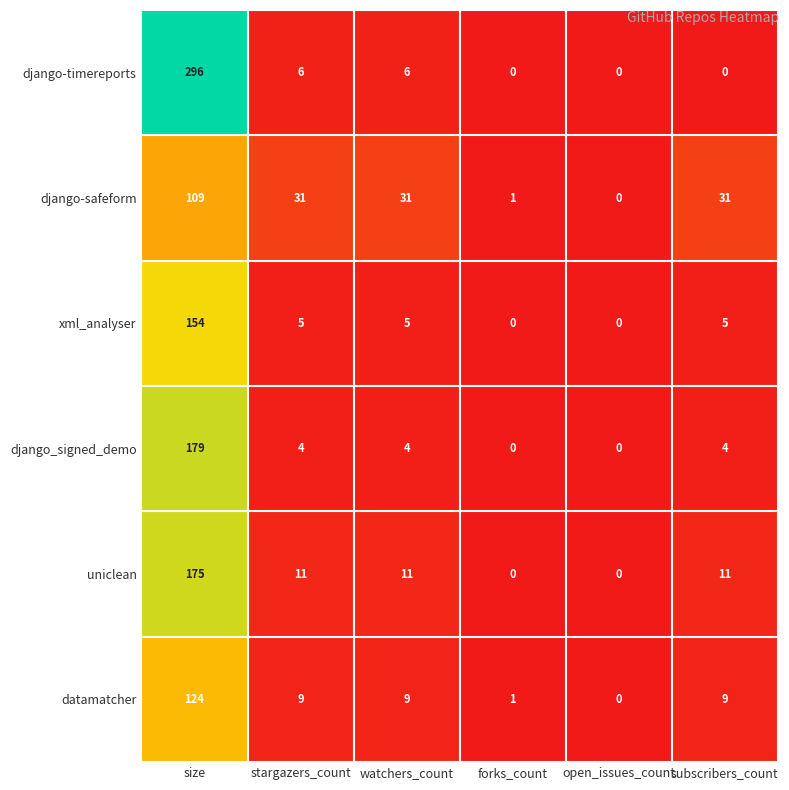

At which category is the sum across all series the highest?

size